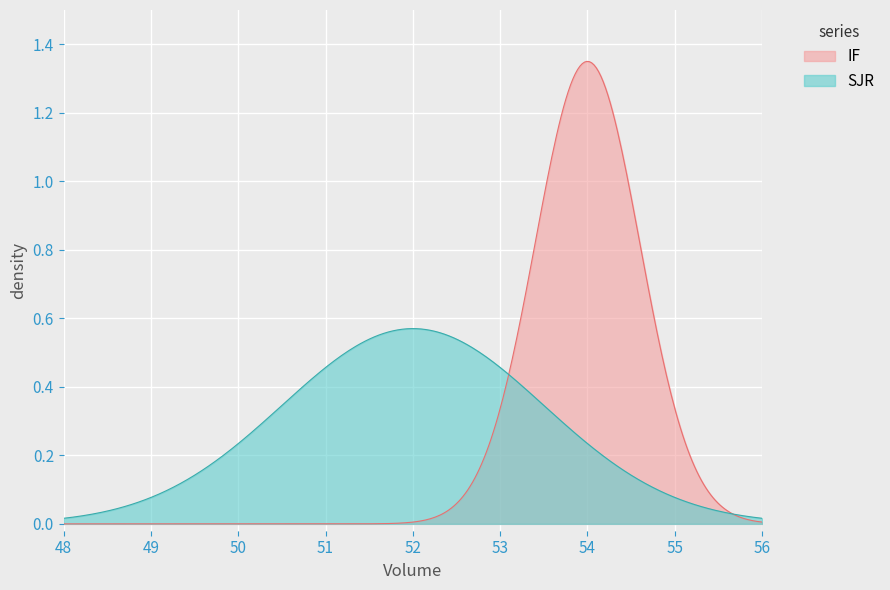

Rank the series by their maximum value, from highest to lowest.

IF, SJR